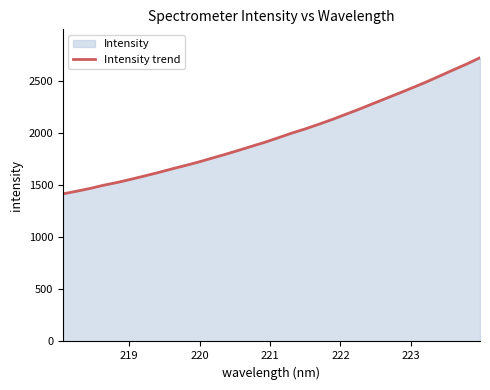

What is the difference between the maximum and minimum values?

1307.1